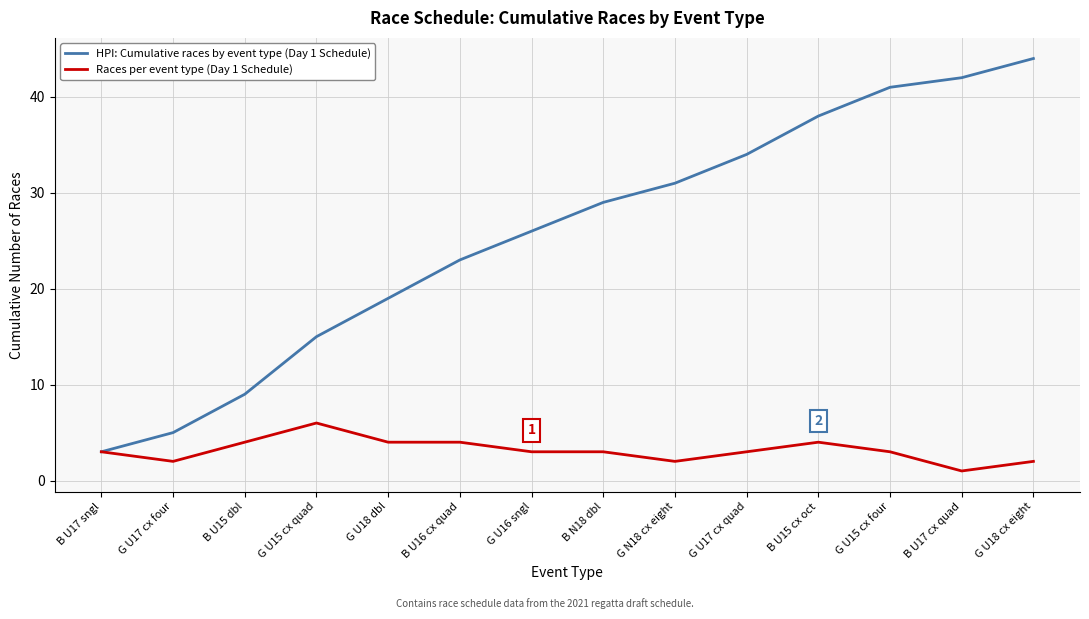

At G U15 cx four, list the series in order from smallest to largest.

Races per event type (Day 1 Schedule), HPI: Cumulative races by event type (Day 1 Schedule)